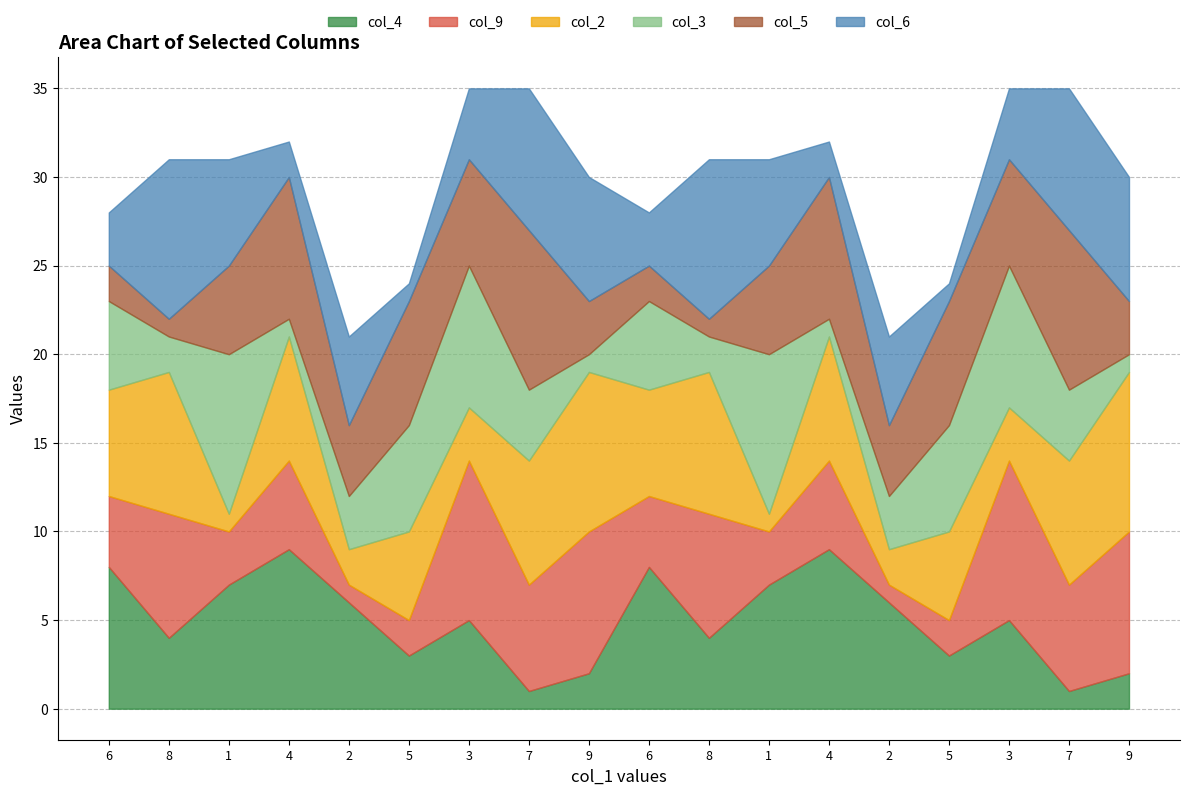

What is the label of the 12th point from the left?

1